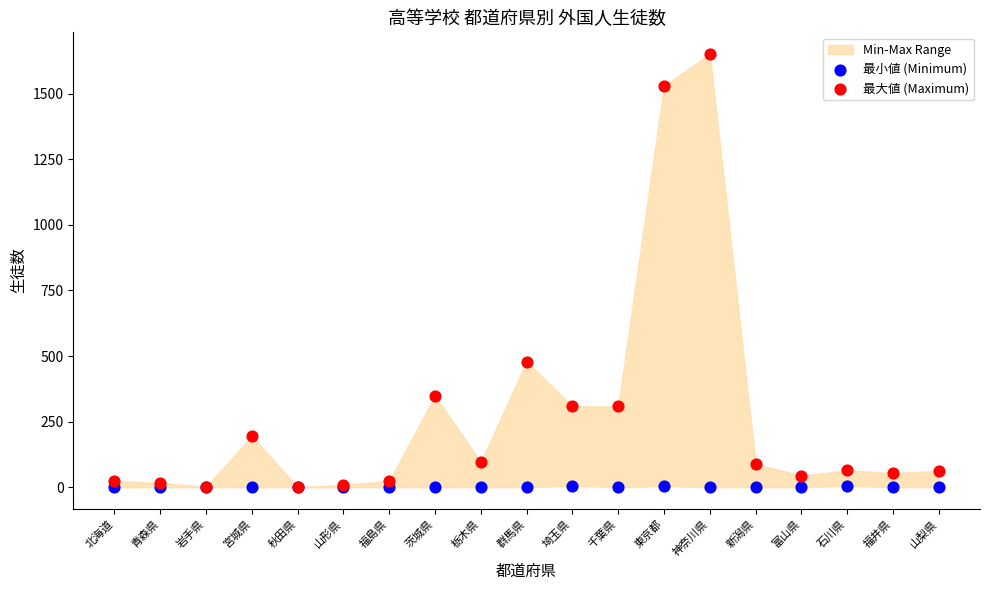

Across all series, what Y value is closest to 825?

479